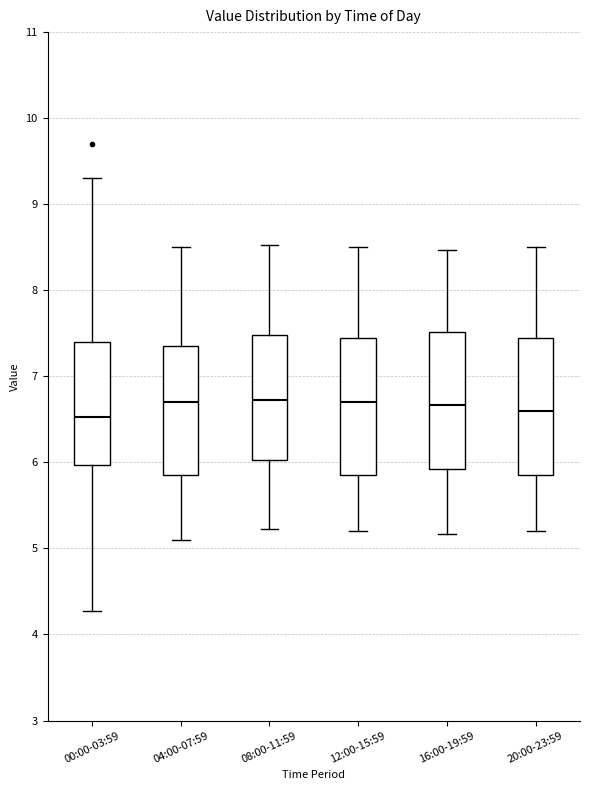

Reading left to right, read every box against the y-axis: the position of its median line, the range the box covers, and the ends of its whiskers. The values are not printed on the chart, so give them approximately, as read against the axis.

00:00-03:59: median 6.5, box 6.0 to 7.4, whiskers 4.3 to 9.3
04:00-07:59: median 6.7, box 5.9 to 7.4, whiskers 5.1 to 8.5
08:00-11:59: median 6.7, box 6.0 to 7.5, whiskers 5.2 to 8.5
12:00-15:59: median 6.7, box 5.9 to 7.5, whiskers 5.2 to 8.5
16:00-19:59: median 6.7, box 5.9 to 7.5, whiskers 5.2 to 8.5
20:00-23:59: median 6.6, box 5.9 to 7.5, whiskers 5.2 to 8.5